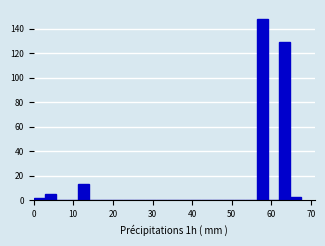

Around what value on the x-axis is the tallest bar? Give the approximate position of its centre, as read against the axis.

58